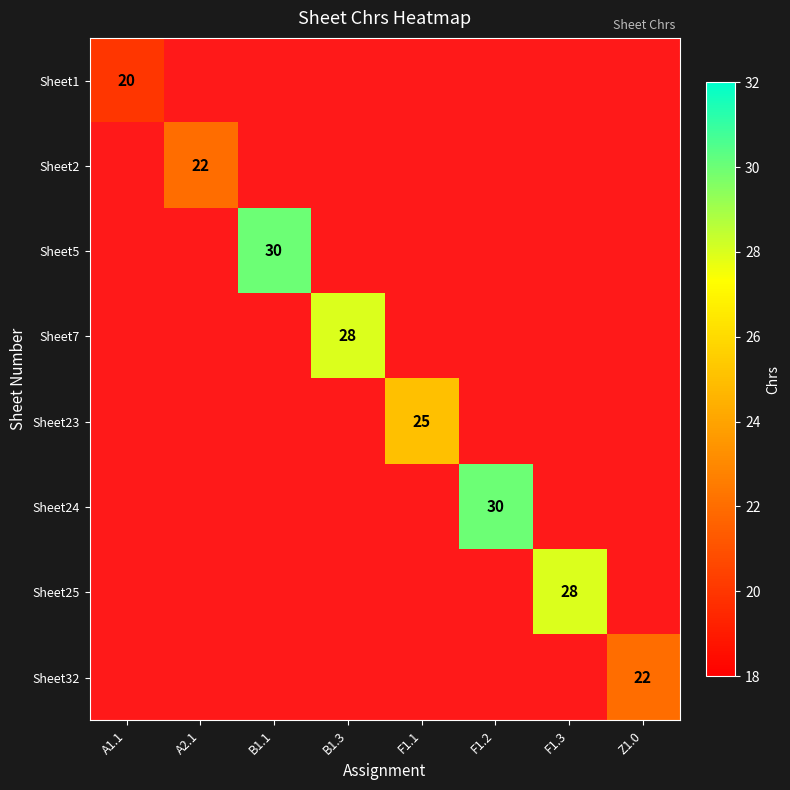

At how many categories does at least one series exceed 23?

5